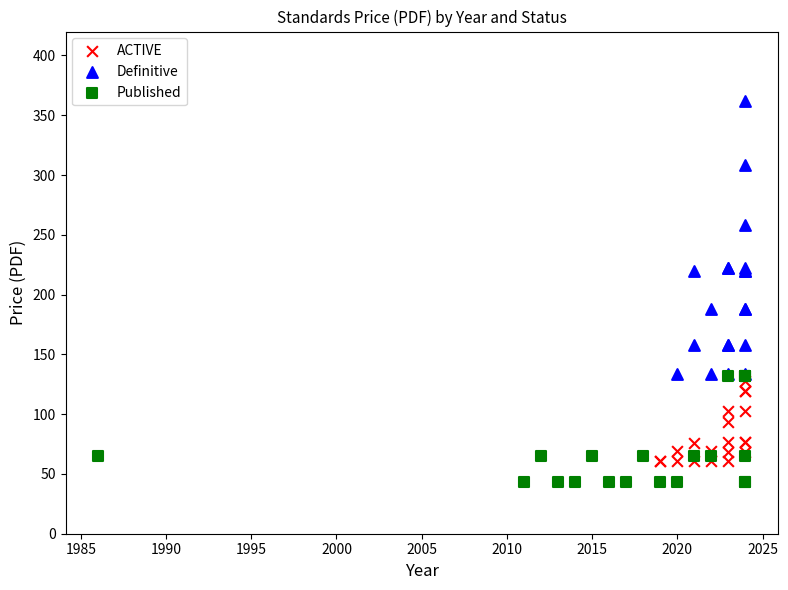

Which series has the largest Y range (max minus min)?

Definitive